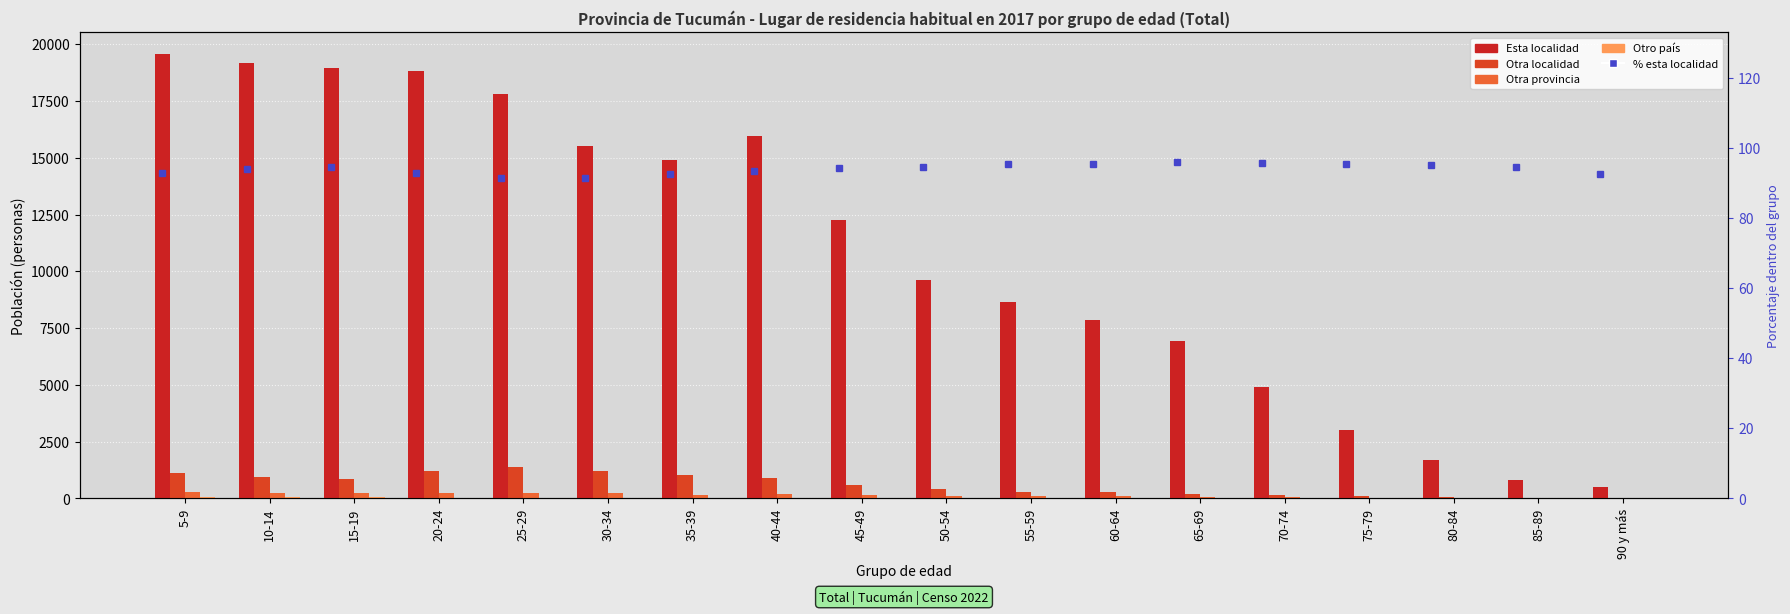

What is the label of the 14th bar from the left?

70-74